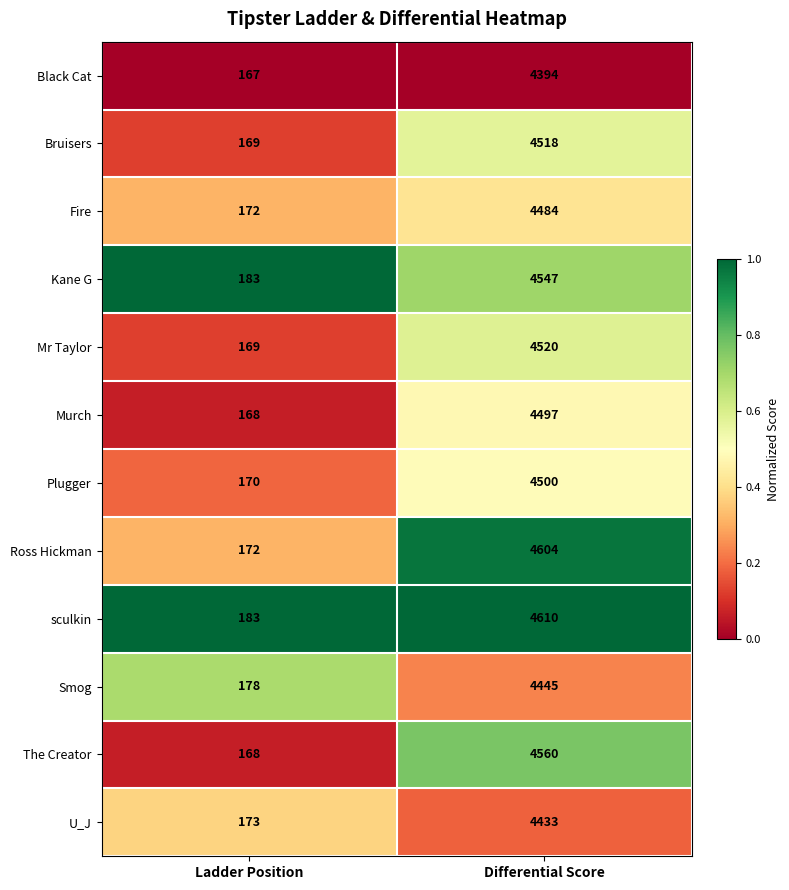

What is the difference between the sculkin values at Differential Score and Ladder Position?

4427